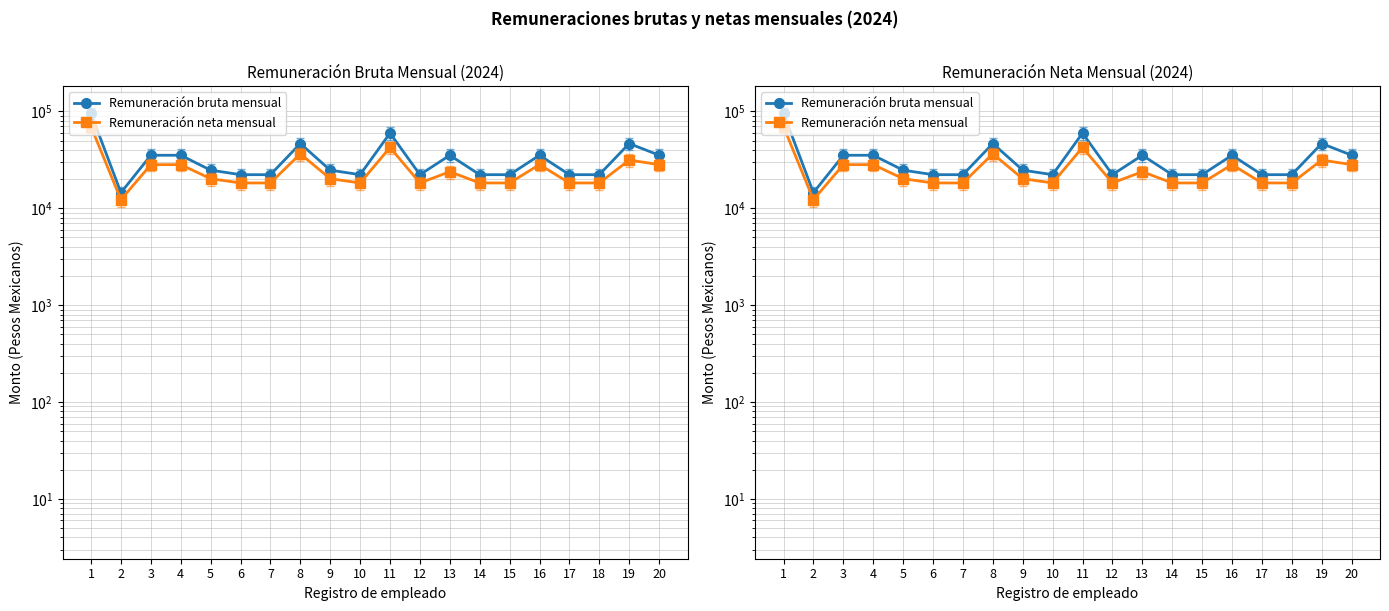

Is this an area chart (filled region under the line)?

No